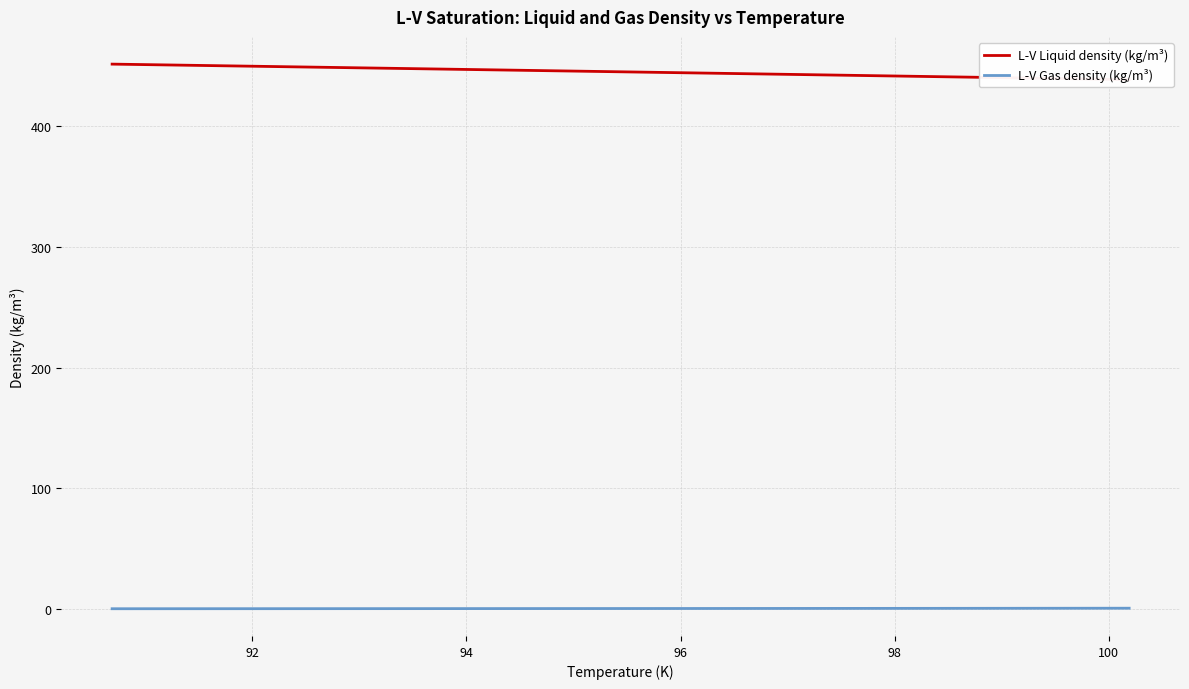

True or false: L-V Gas density (kg/m³) and L-V Liquid density (kg/m³) intersect in this chart.

False